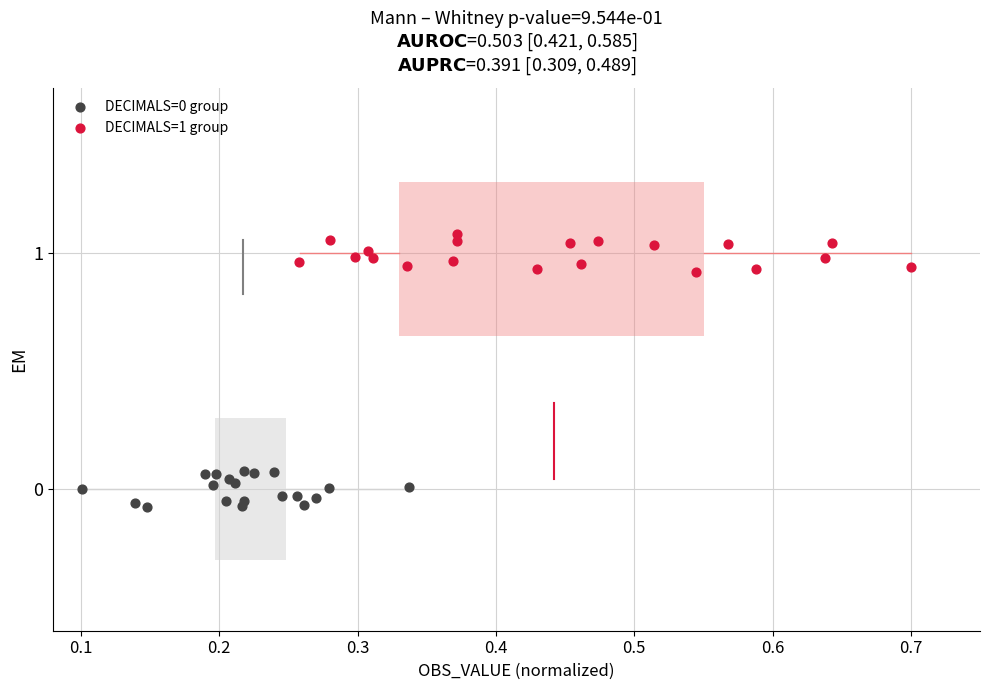

Which series reaches the maximum Y coordinate?

DECIMALS=1 group